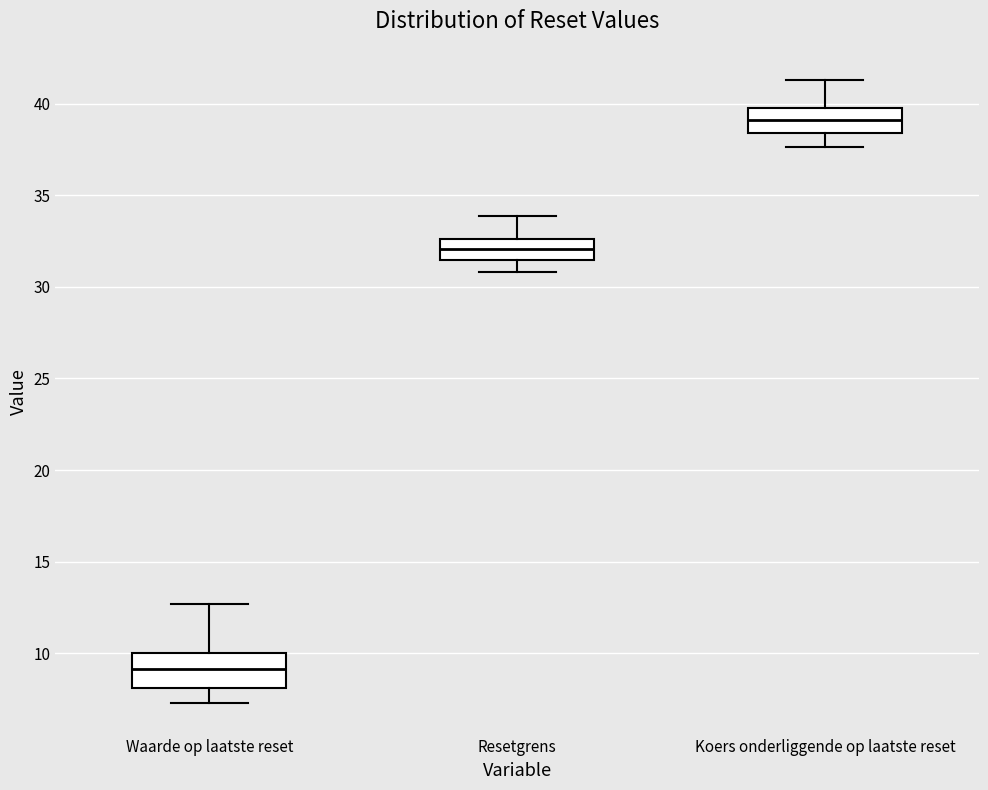

Which box's median line is the lowest?

Waarde op laatste reset